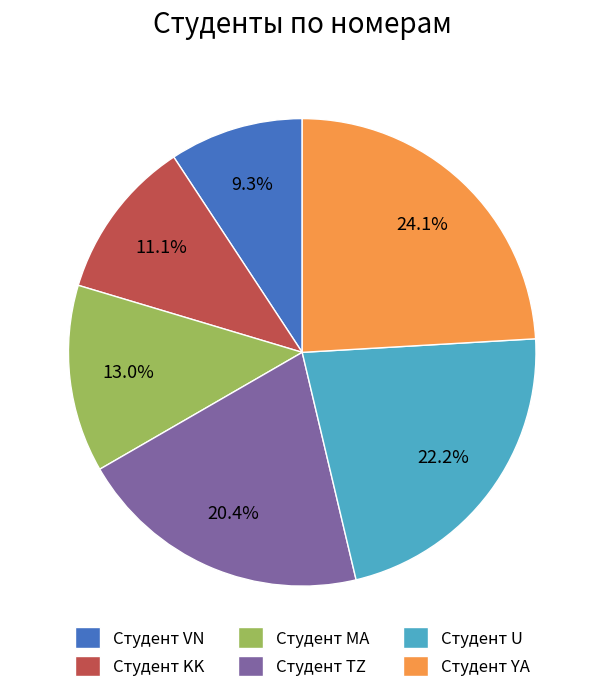

Does Студент VN account for over 50% of the chart?

No